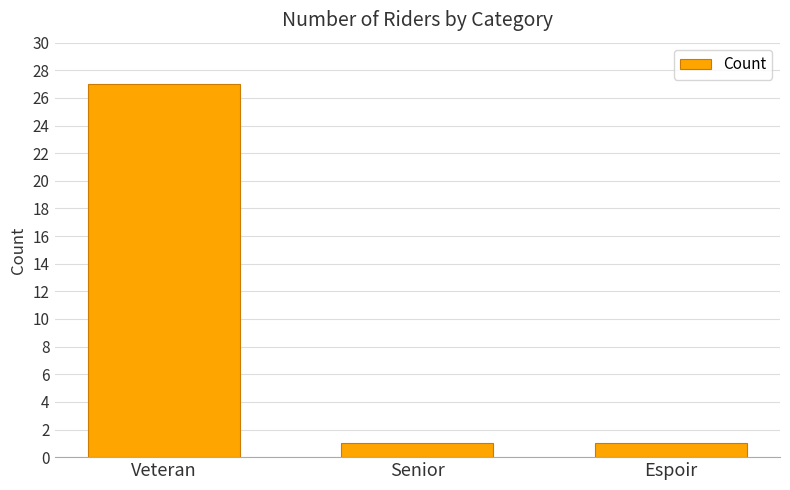

Reading left to right, what are all the values shown in this chart?

27	1	1